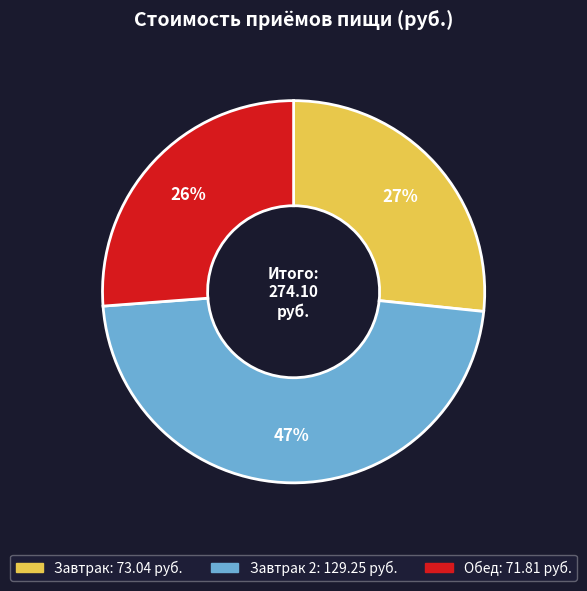

To the nearest percent, what is the difference between the largest and smallest slice percentages?

21%